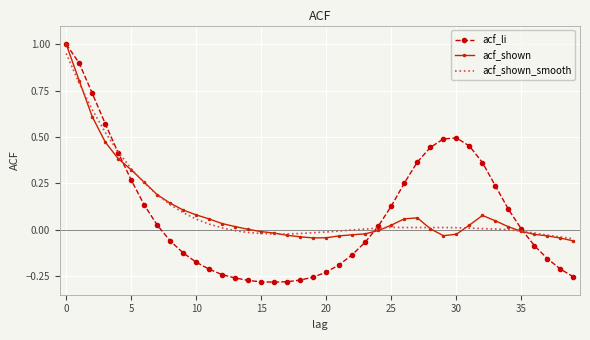

What is the greatest value displayed?

1.0